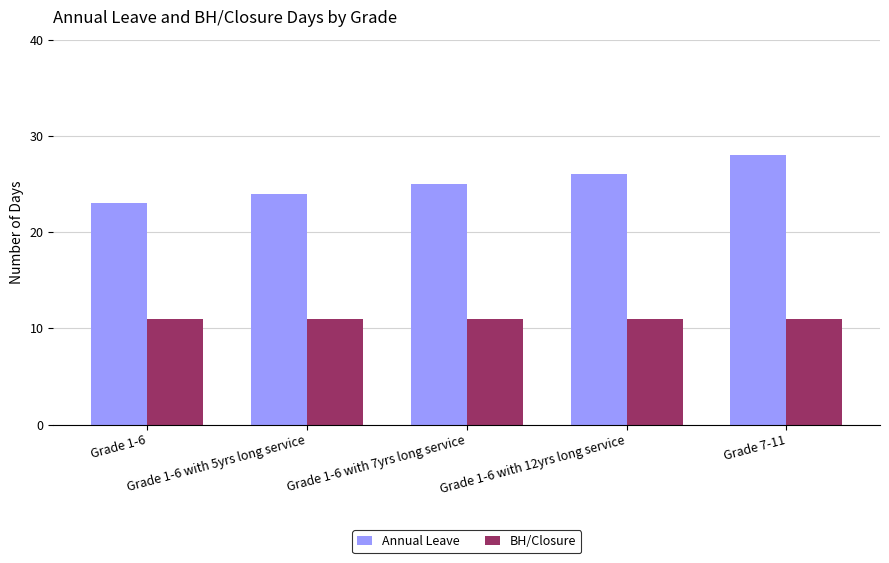

What are all the series names shown in the legend?

Annual Leave, BH/Closure